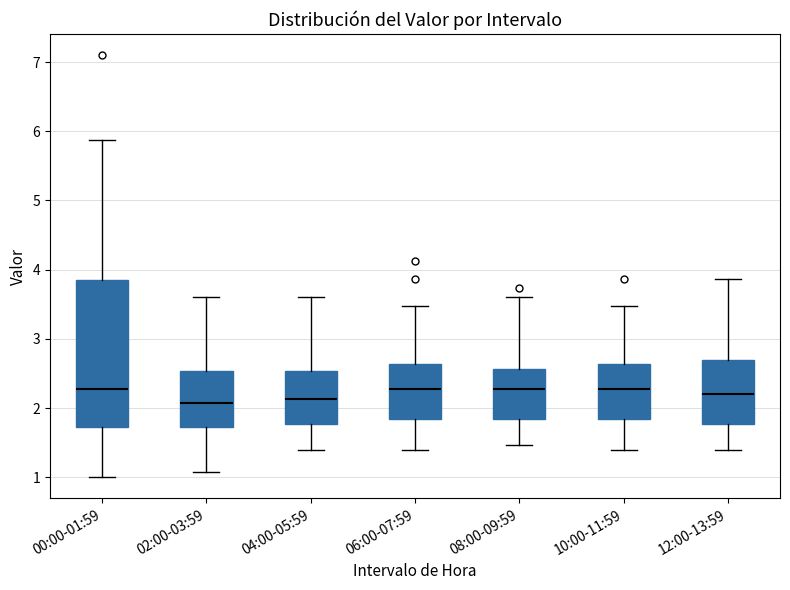

Reading left to right, transcribe this box plot: for each box, give where its median line is, the range the box spans, and where its two whiskers end, as read against the y-axis. The values are not printed on the chart, so give them approximately, as read against the axis.

00:00-01:59: median 2.3, box 1.7 to 3.9, whiskers 1.0 to 5.9
02:00-03:59: median 2.1, box 1.7 to 2.5, whiskers 1.1 to 3.6
04:00-05:59: median 2.1, box 1.8 to 2.5, whiskers 1.4 to 3.6
06:00-07:59: median 2.3, box 1.8 to 2.6, whiskers 1.4 to 3.5
08:00-09:59: median 2.3, box 1.8 to 2.6, whiskers 1.5 to 3.6
10:00-11:59: median 2.3, box 1.8 to 2.6, whiskers 1.4 to 3.5
12:00-13:59: median 2.2, box 1.8 to 2.7, whiskers 1.4 to 3.9